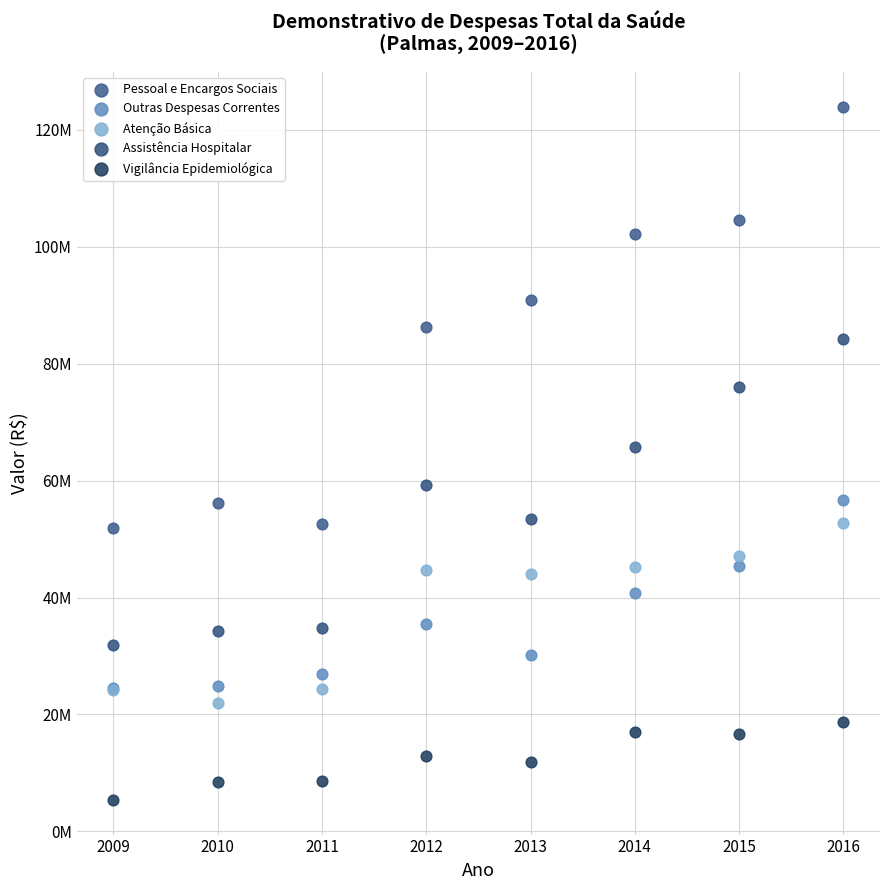

Which series has the widest spread of Y values?

Pessoal e Encargos Sociais